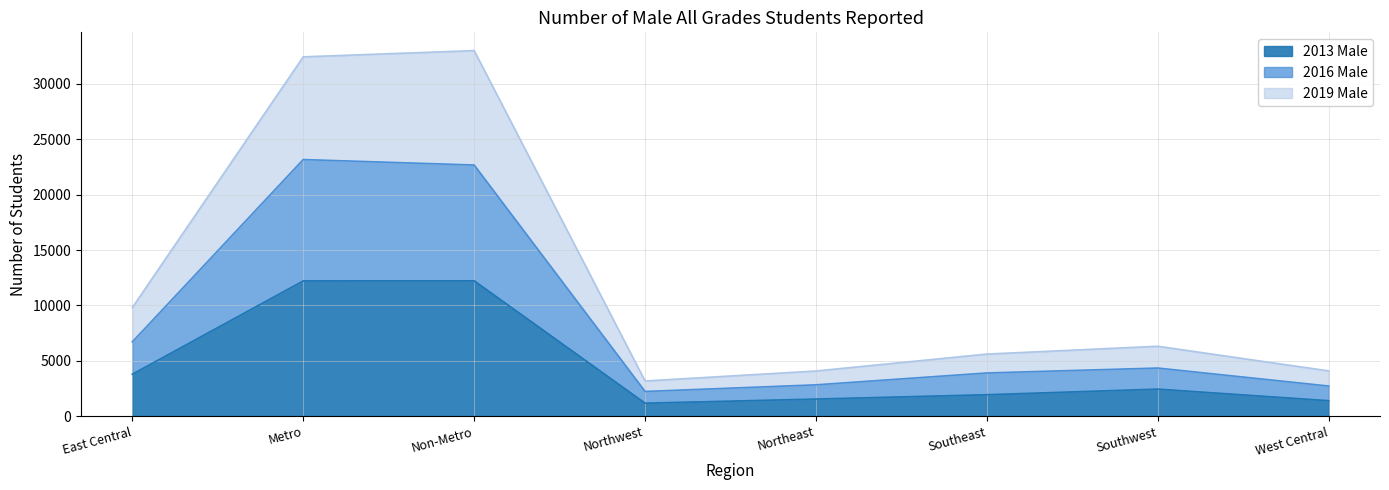

What is the label of the 1st point from the left?

East Central